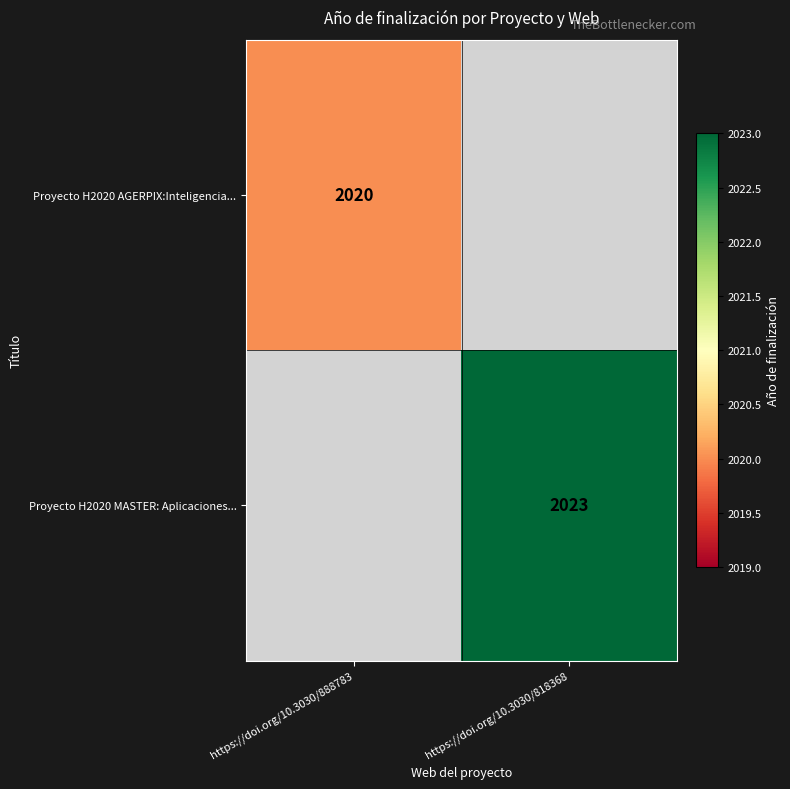

Is the value of Proyecto H2020 MASTER: Aplicaciones... at https://doi.org/10.3030/818368 greater than the value of Proyecto H2020 AGERPIX:Inteligencia... at https://doi.org/10.3030/888783?

Yes